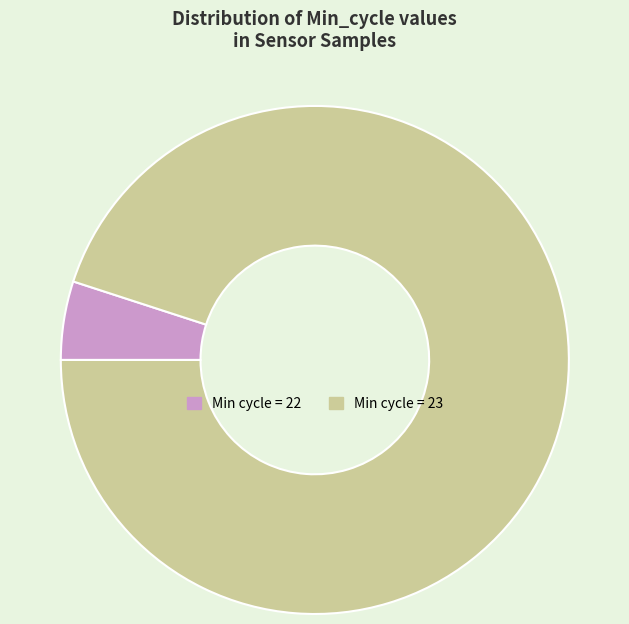

Does any single category account for the majority?

Yes